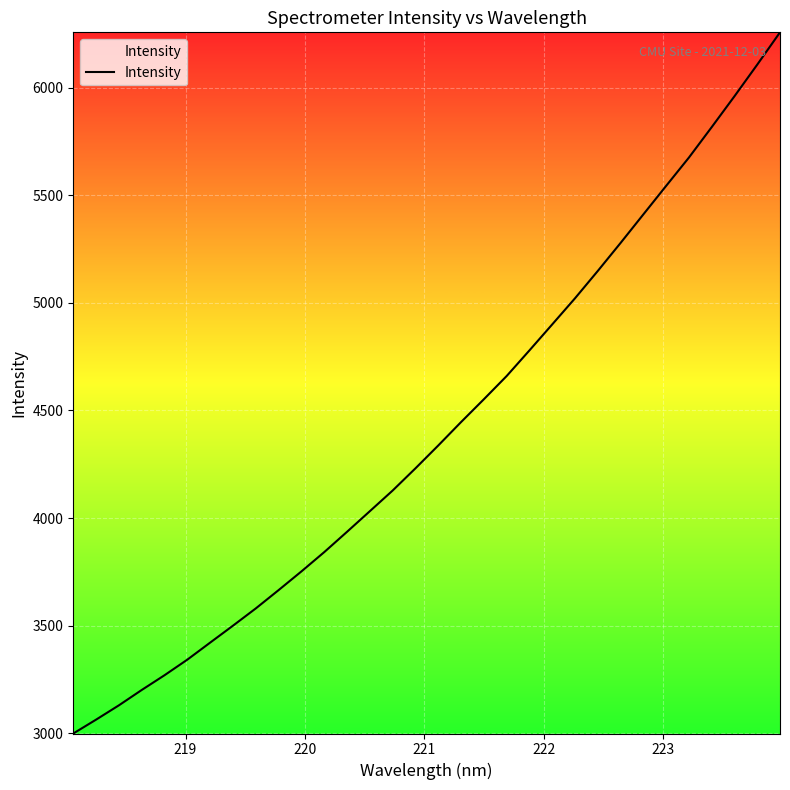

What is the difference between the maximum and minimum values?

3258.7